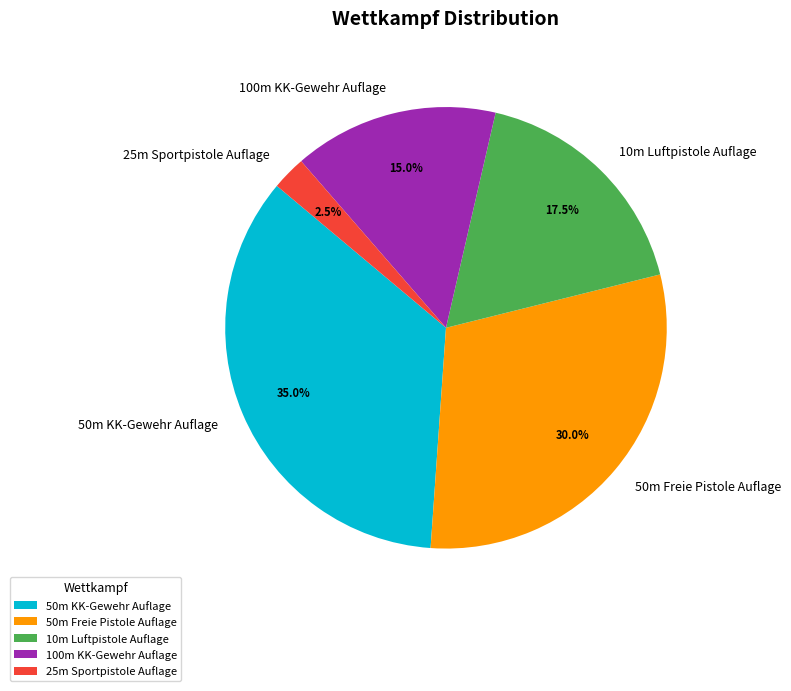

Which category has the biggest portion of the pie?

50m KK-Gewehr Auflage